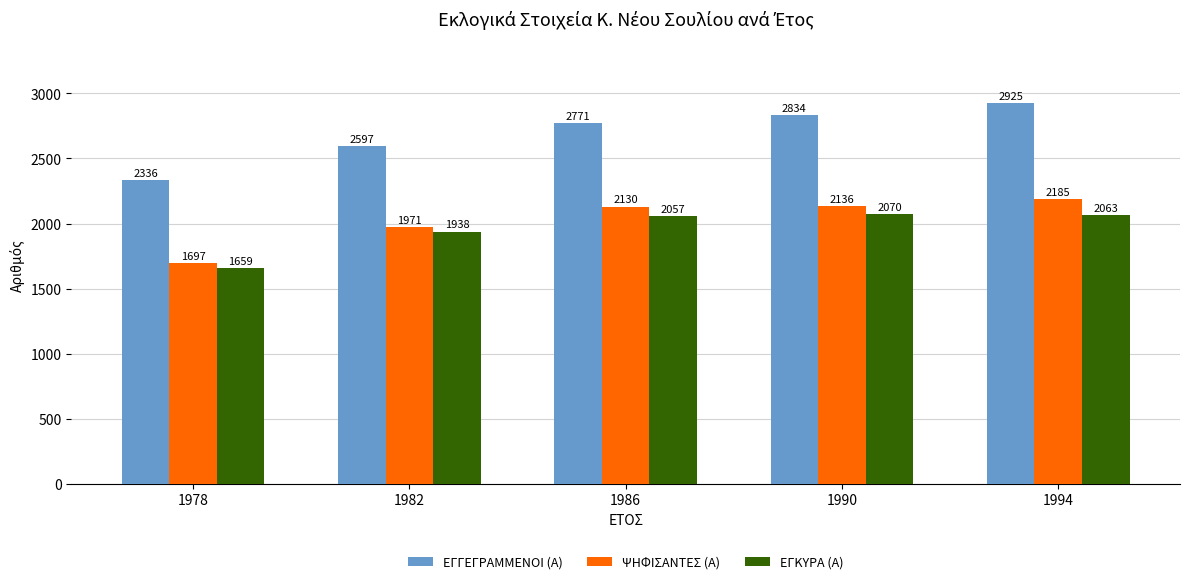

How many data points in ΨΗΦΙΣΑΝΤΕΣ (Α) are less than 2130?

2